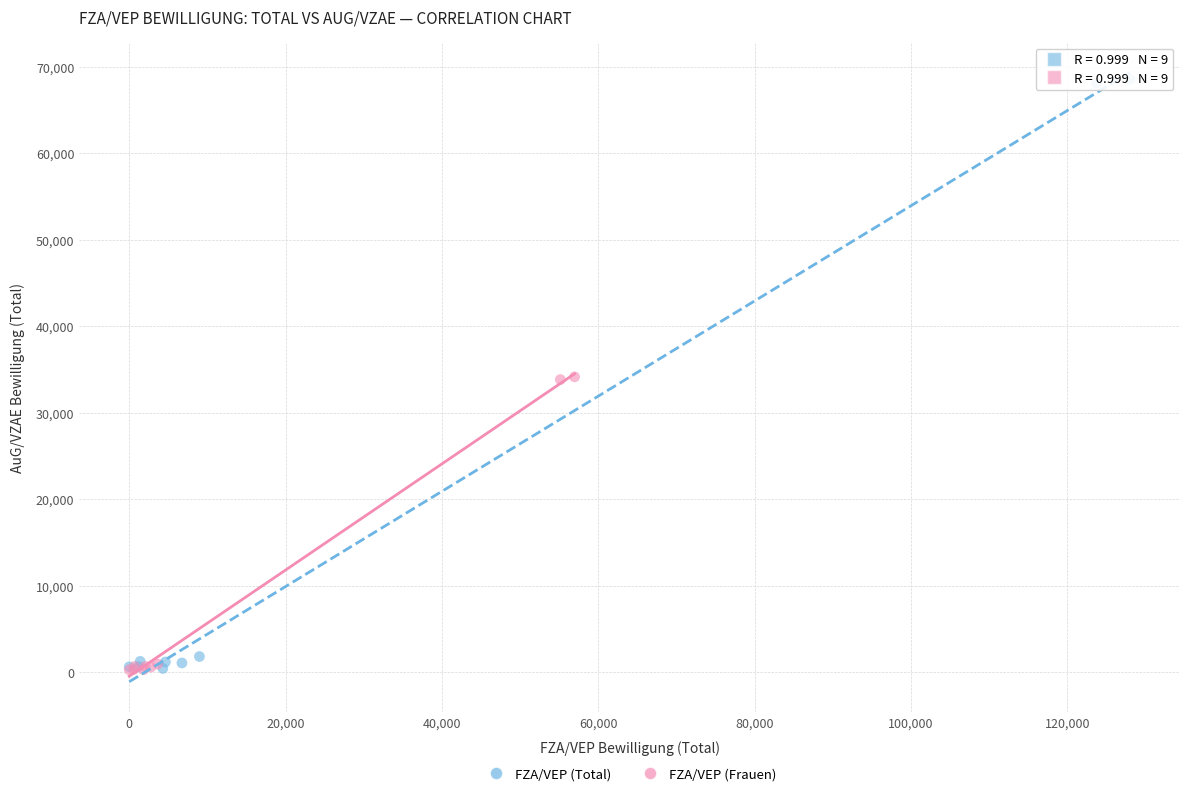

Which series contains the highest Y value?

FZA/VEP (Total)